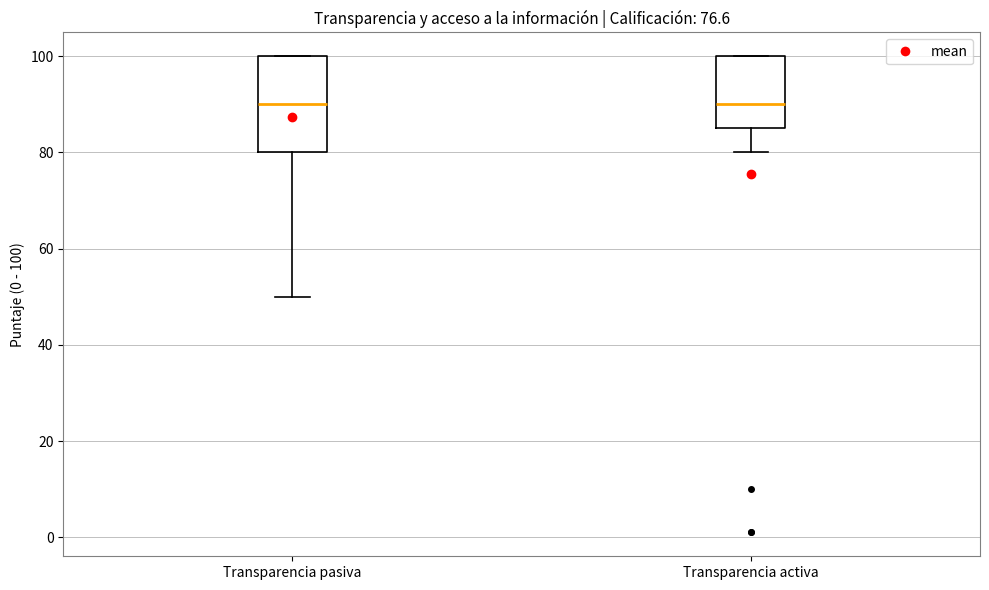

Which box is the tallest, from its lower edge to its upper edge?

Transparencia pasiva